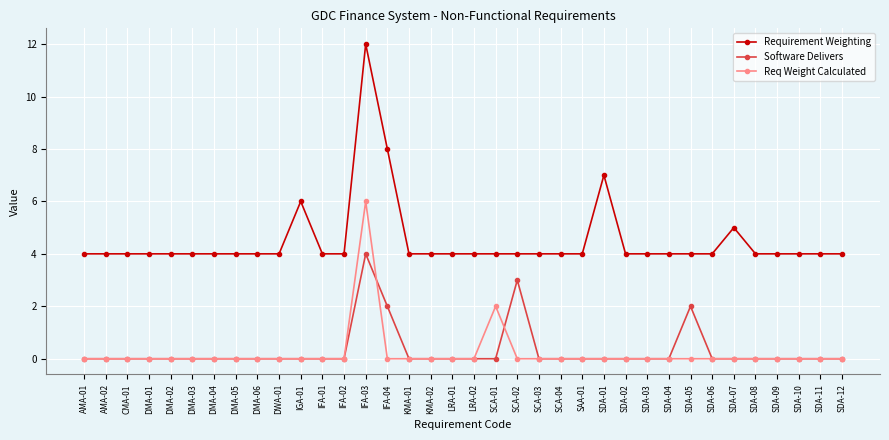

Reading right to left, list all the values displayed in this chart.

Requirement Weighting: 4	4	4	4	4	5	4	4	4	4	4	7	4	4	4	4	4	4	4	4	4	8	12	4	4	6	4	4	4	4	4	4	4	4	4	4
Software Delivers: 0	0	0	0	0	0	0	2	0	0	0	0	0	0	0	3	0	0	0	0	0	2	4	0	0	0	0	0	0	0	0	0	0	0	0	0
Req Weight Calculated: 0	0	0	0	0	0	0	0	0	0	0	0	0	0	0	0	2	0	0	0	0	0	6	0	0	0	0	0	0	0	0	0	0	0	0	0